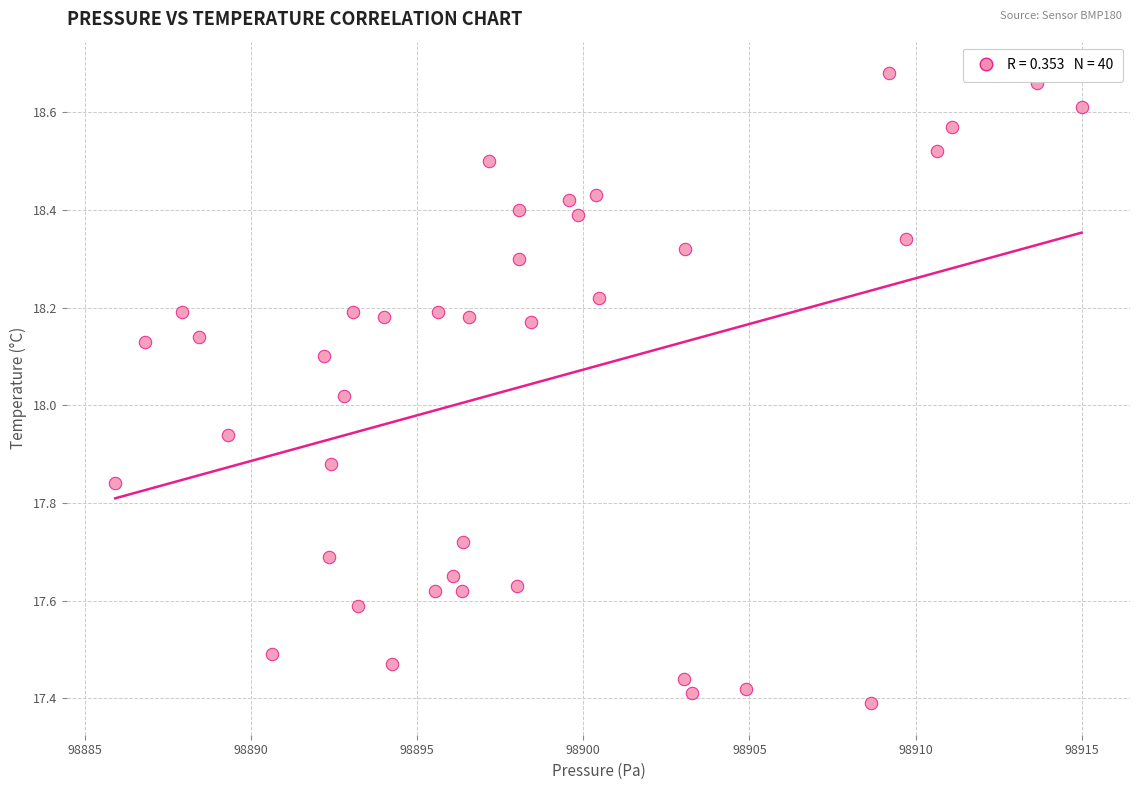

What is the range of Y values (max minus min)?

1.3